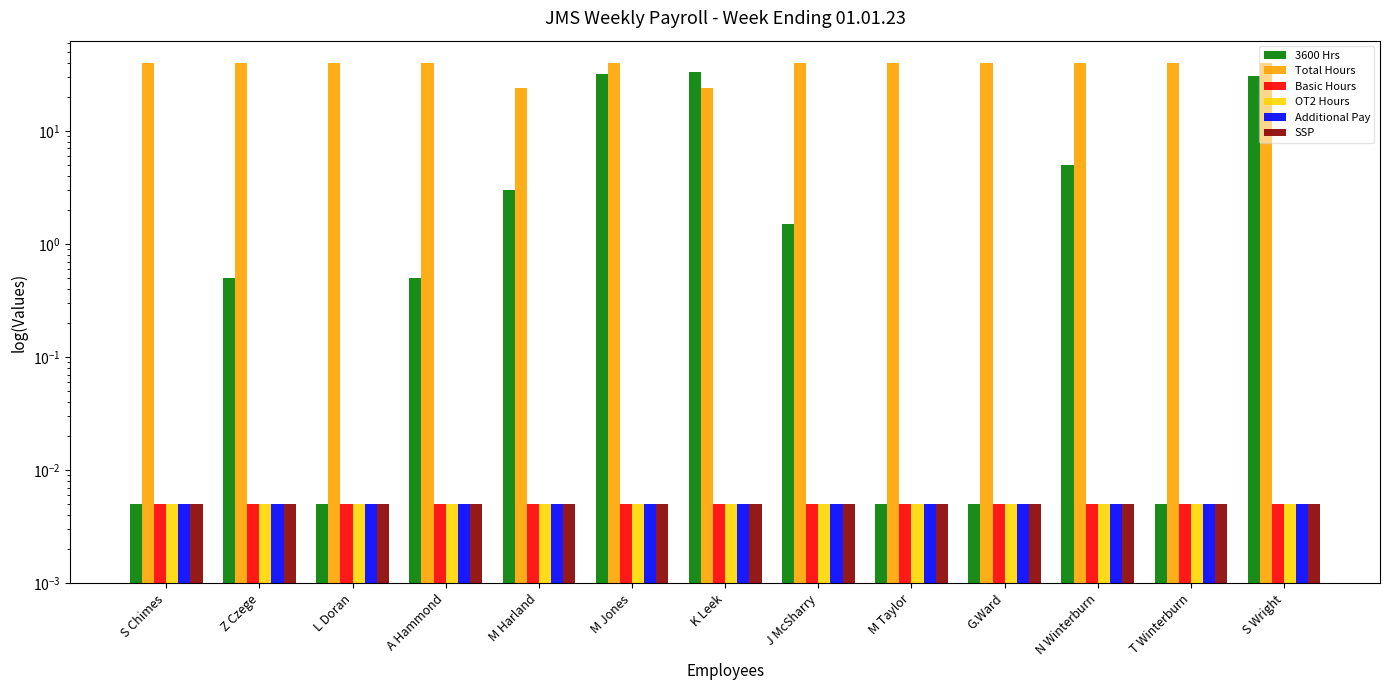

Which series changed the most between K Leek and G.Ward?

3600 Hrs